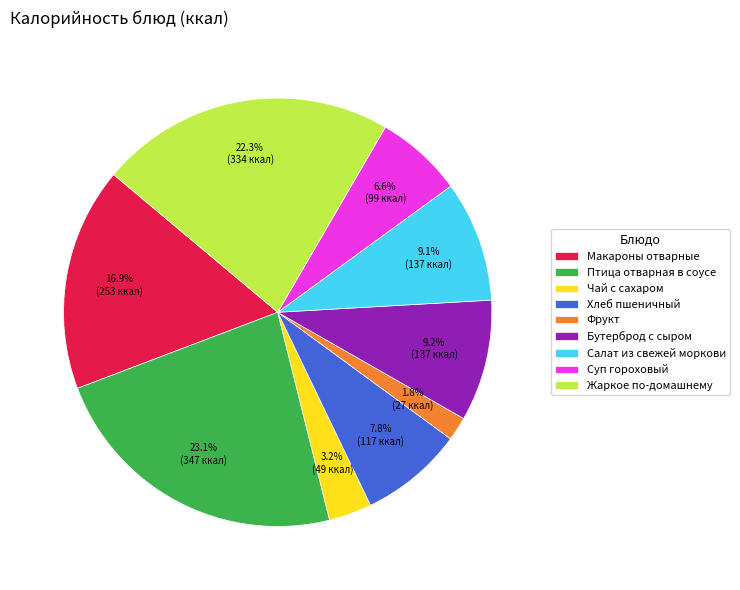

Count the number of slices in the pie.

9